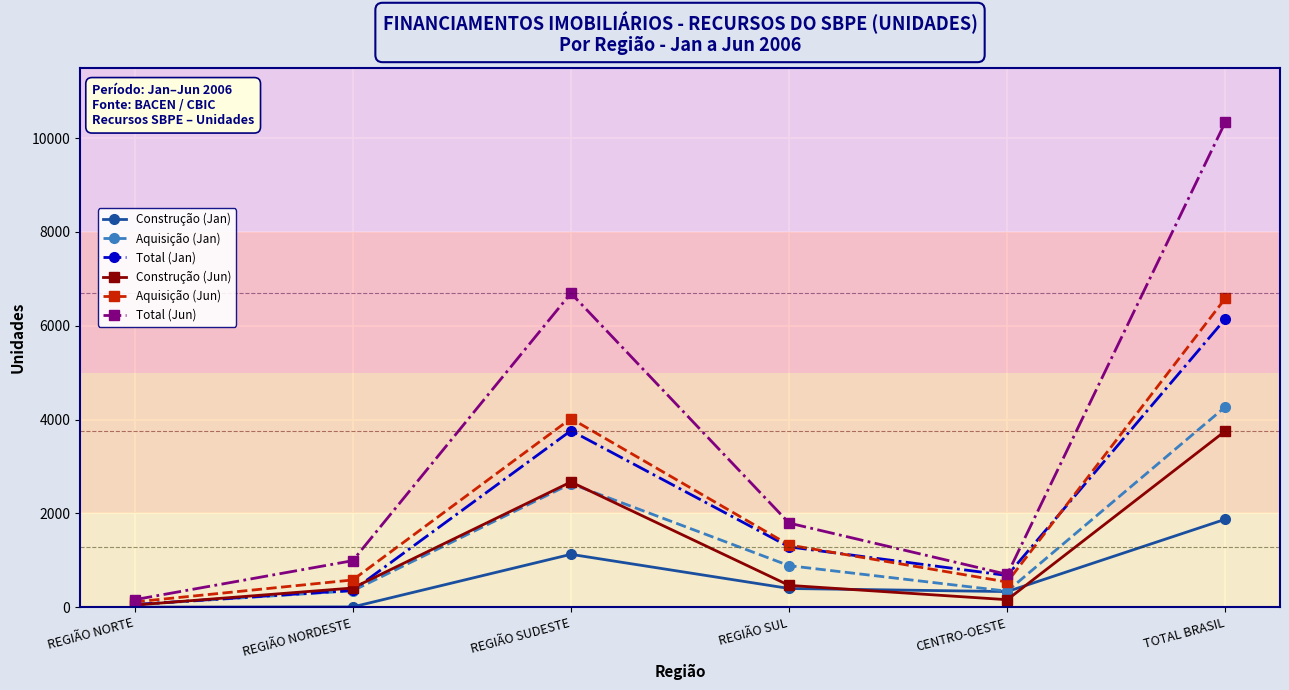

How many distinct data groups are displayed?

6